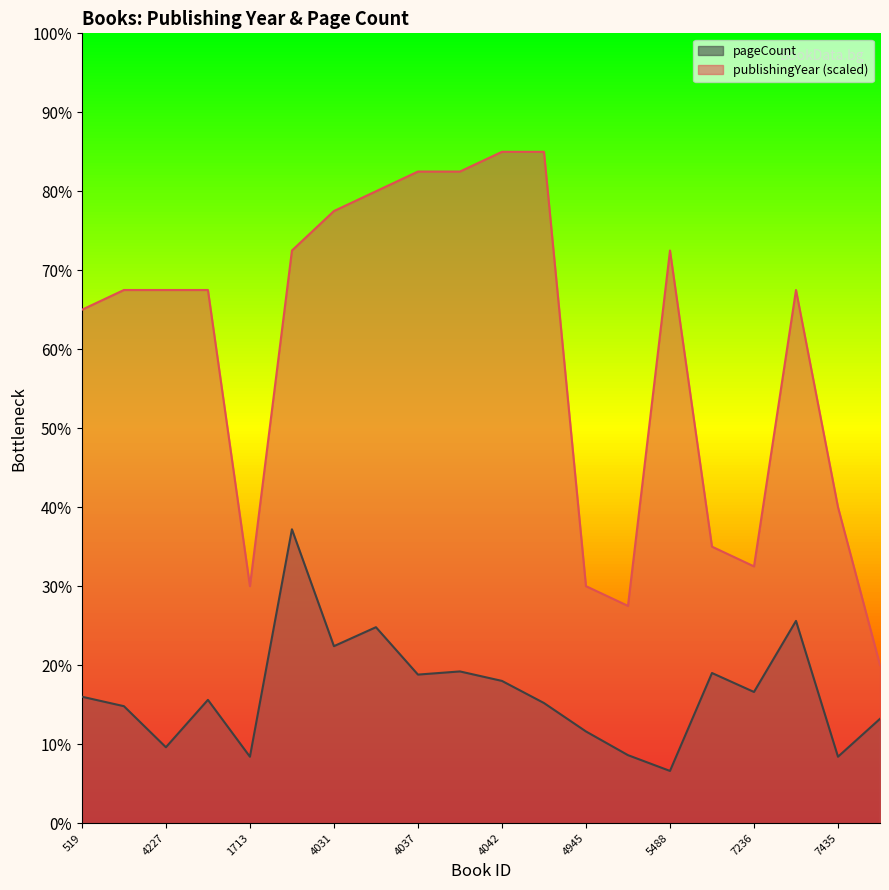

True or false: publishingYear and pageCount cross at least once.

False